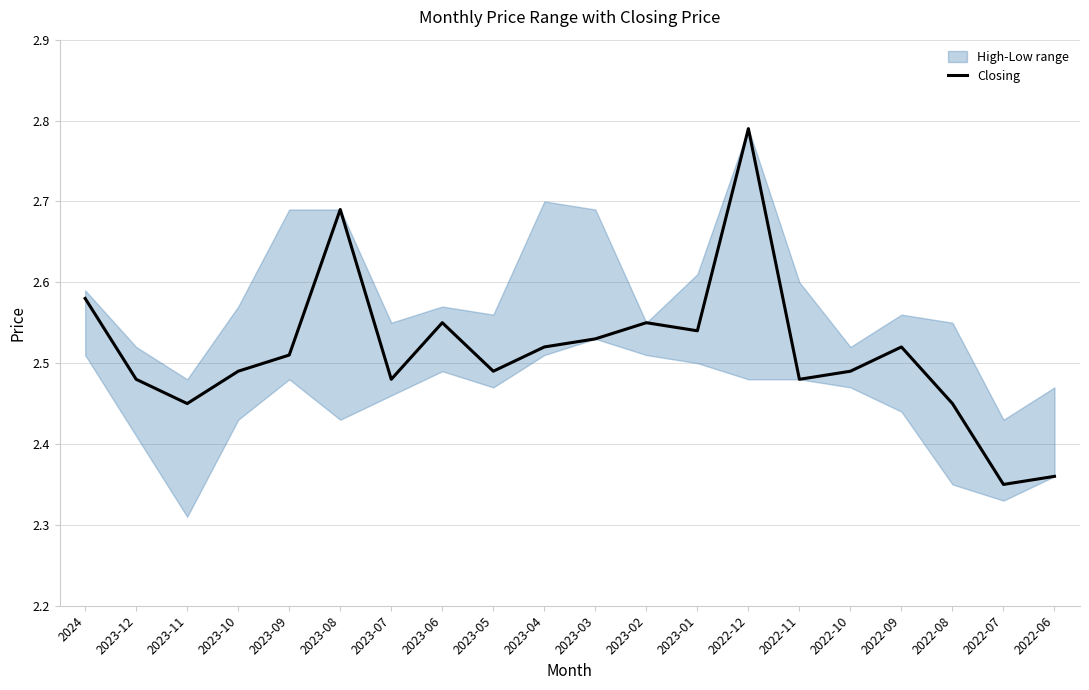

What is the difference between the values at 2023-04 and 2022-07?

0.2